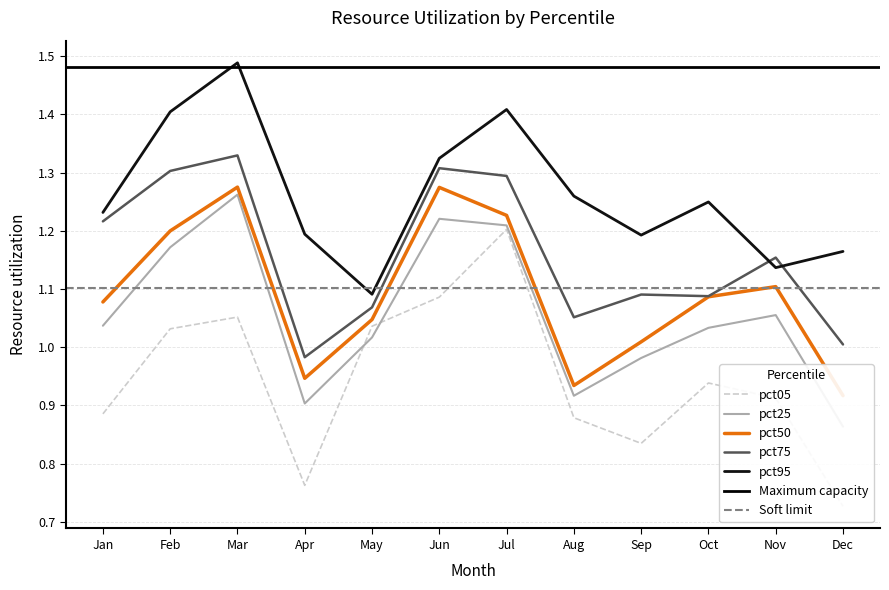

What is the minimum value shown in the chart?

0.7